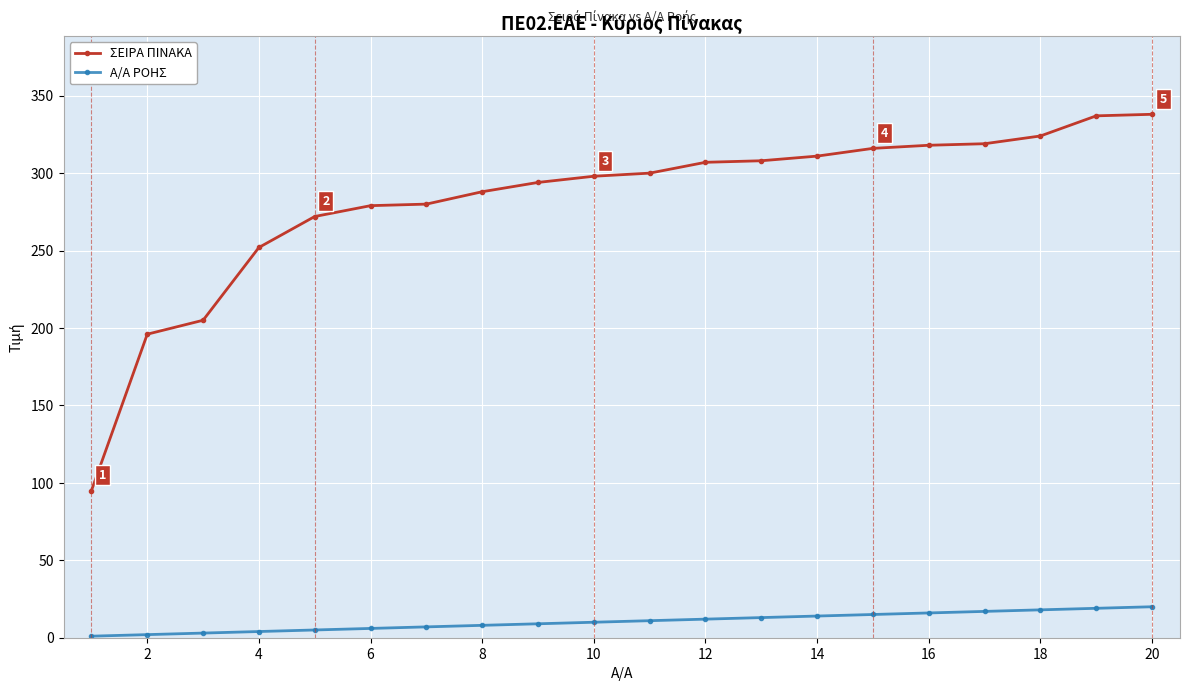

At how many categories does at least one series exceed 118?

19